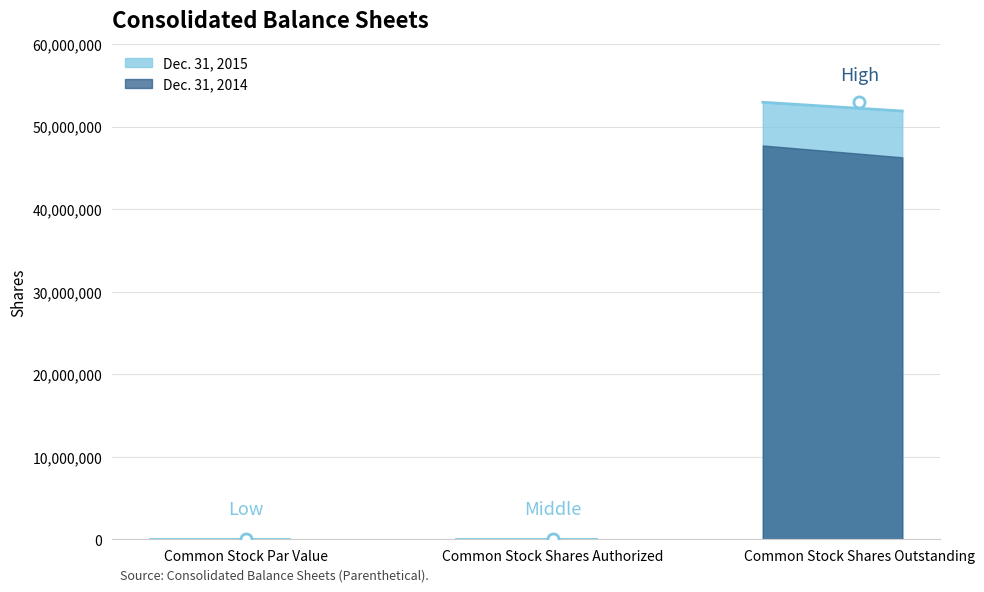

How many Dec. 31, 2014 values are between 0 and 47707216?

3